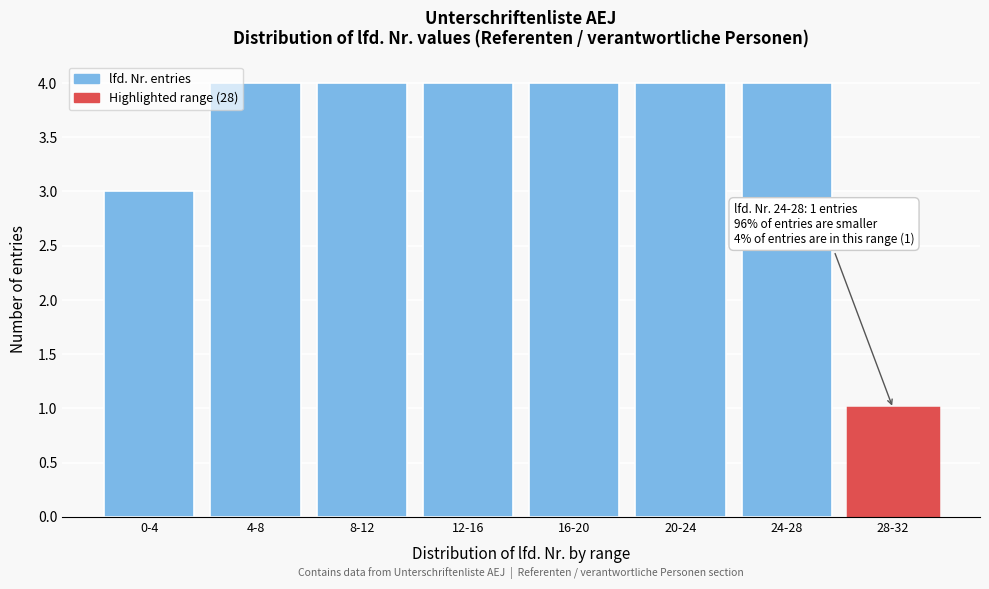

Reading left to right, transcribe all the data shown in this chart.

0-4=3	4-8=4	8-12=4	12-16=4	16-20=4	20-24=4	24-28=4	28-32=1